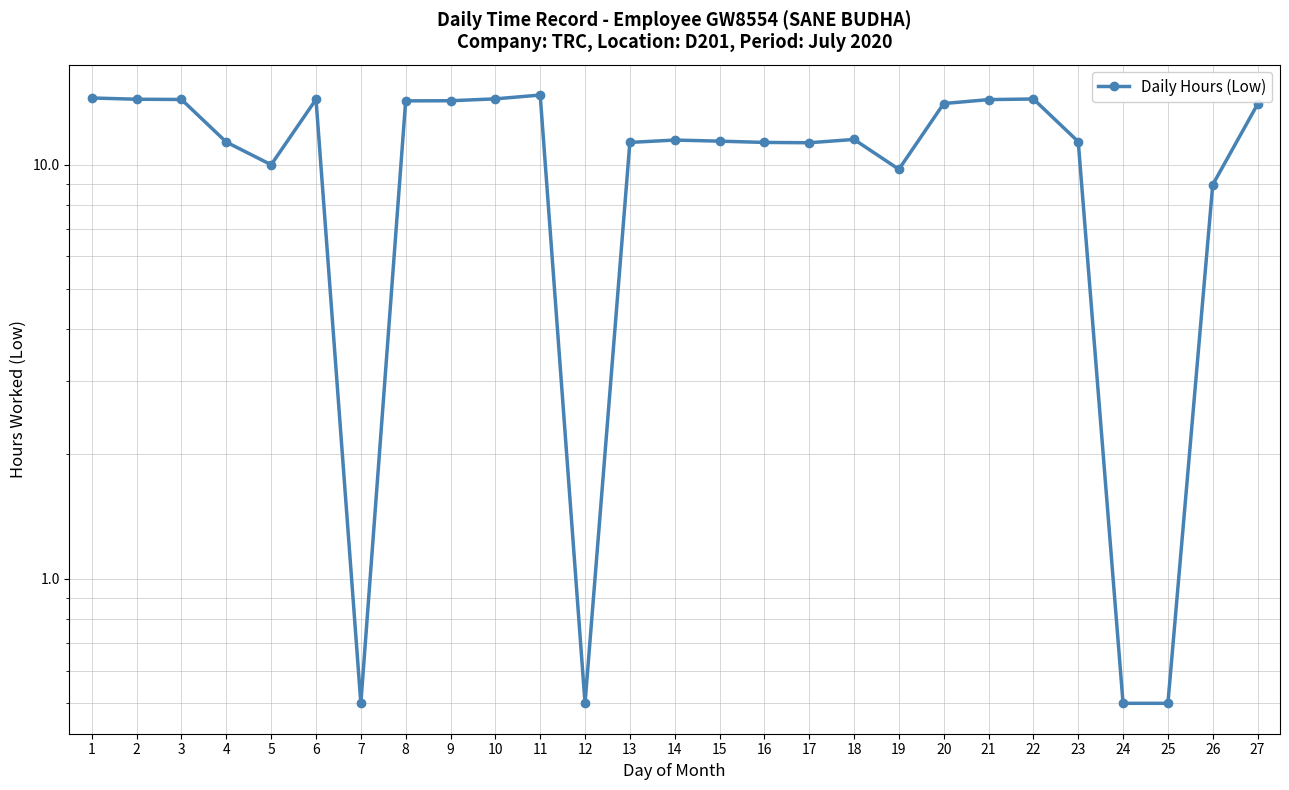

What is the difference between the maximum and minimum values?

14.2